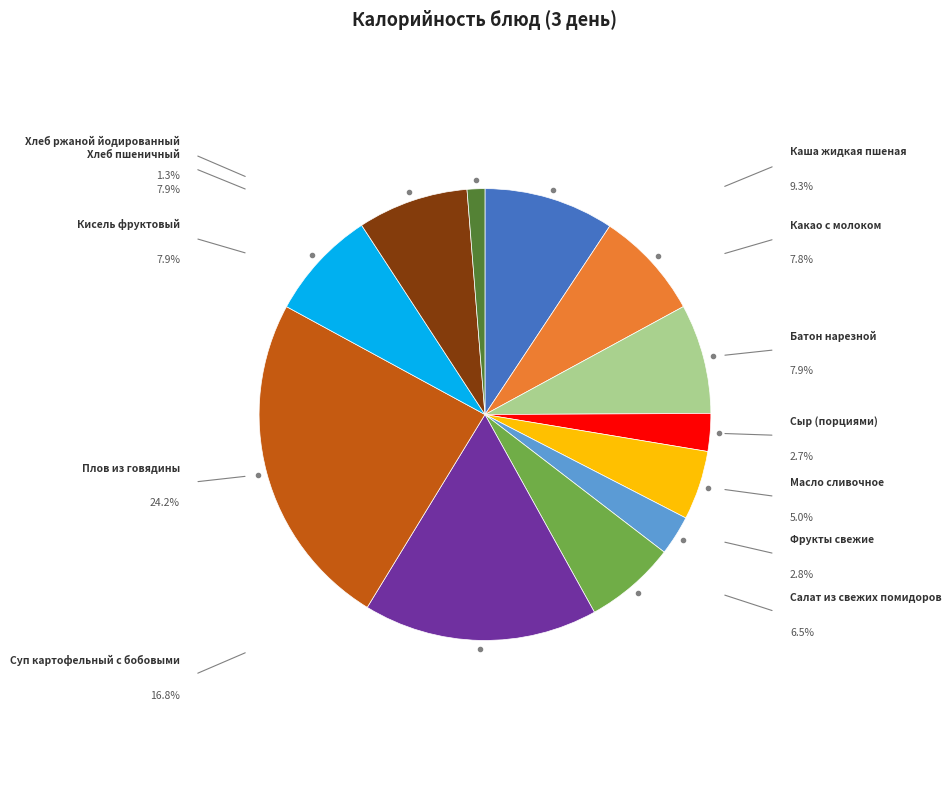

Is there any slice that represents more than half of the pie?

No